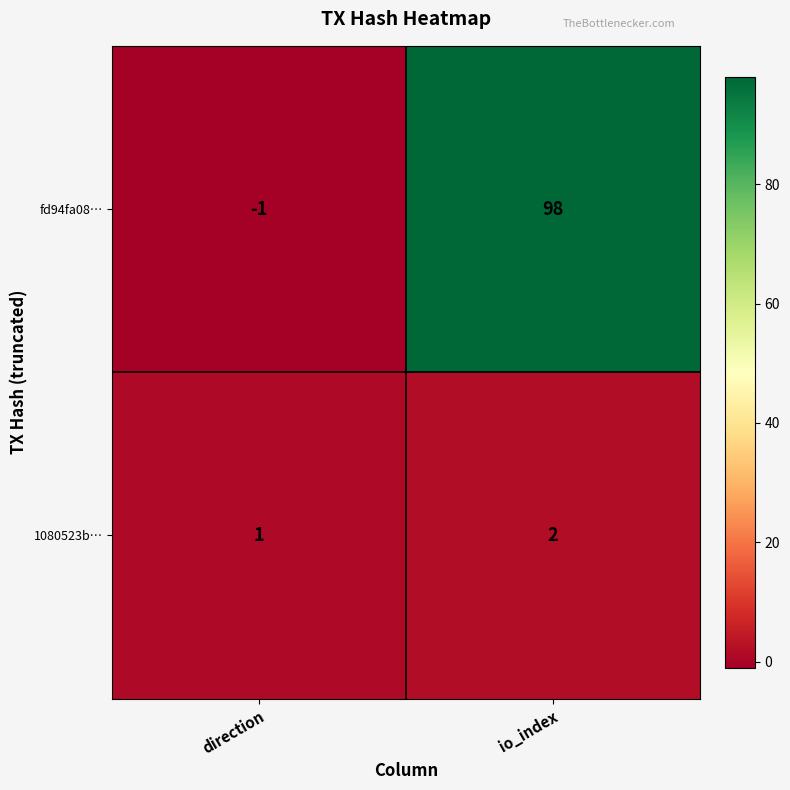

Which series has the largest total across all categories?

fd94fa08…